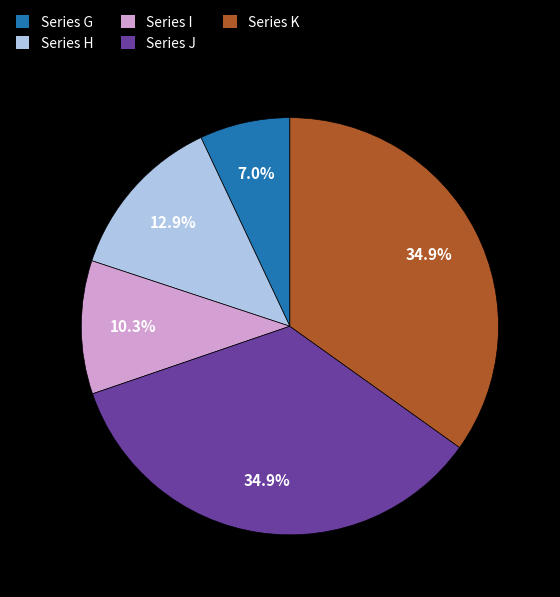

Combined, do Series H and Series J account for over 50%?

No